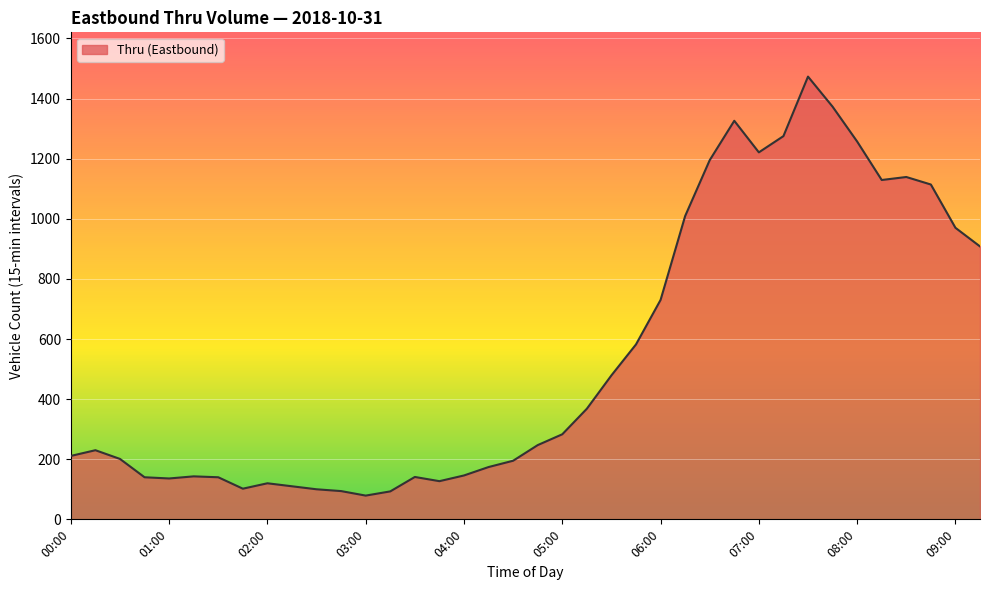

What value does the data have at 06:45?

1326